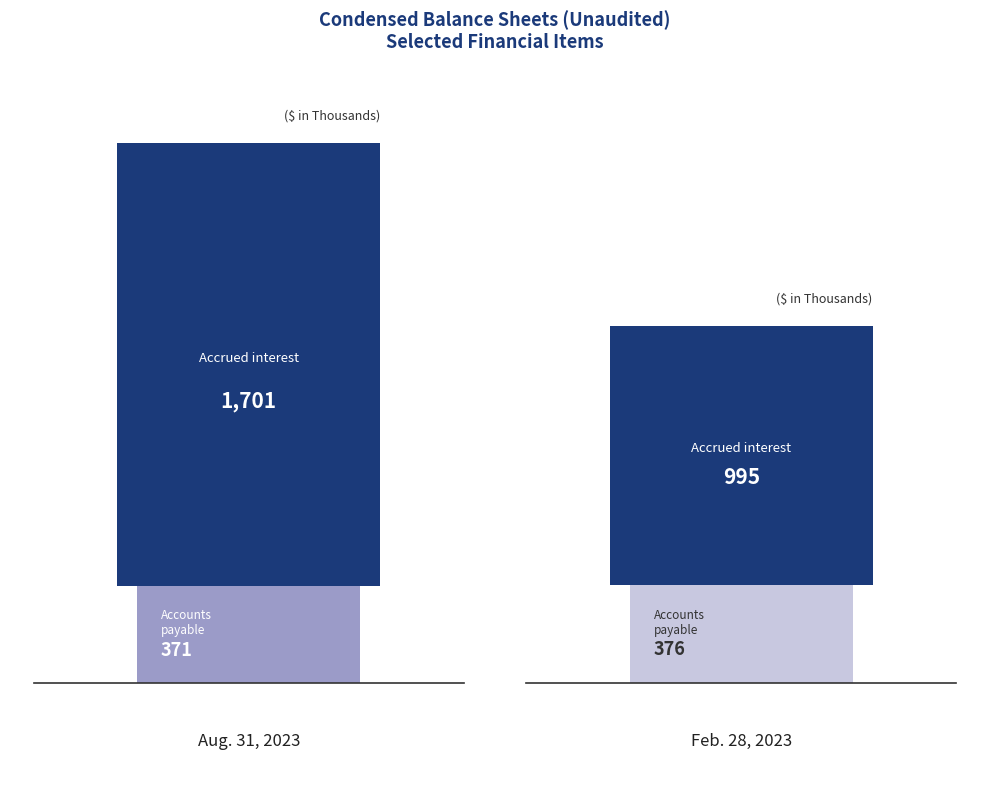

Does the chart contain any negative values?

No